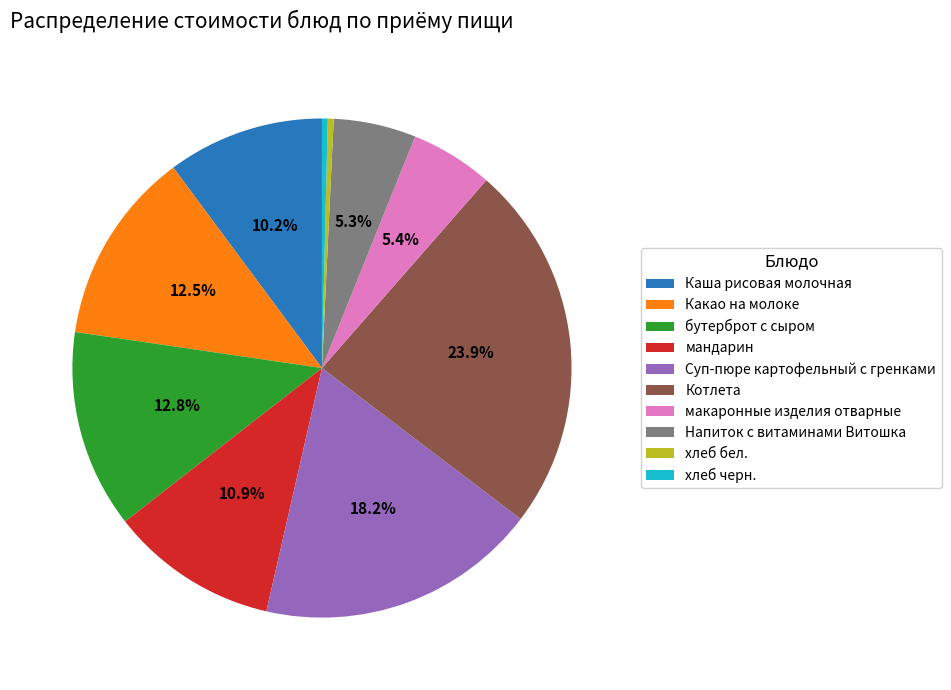

Does Каша рисовая молочная account for over 50% of the chart?

No